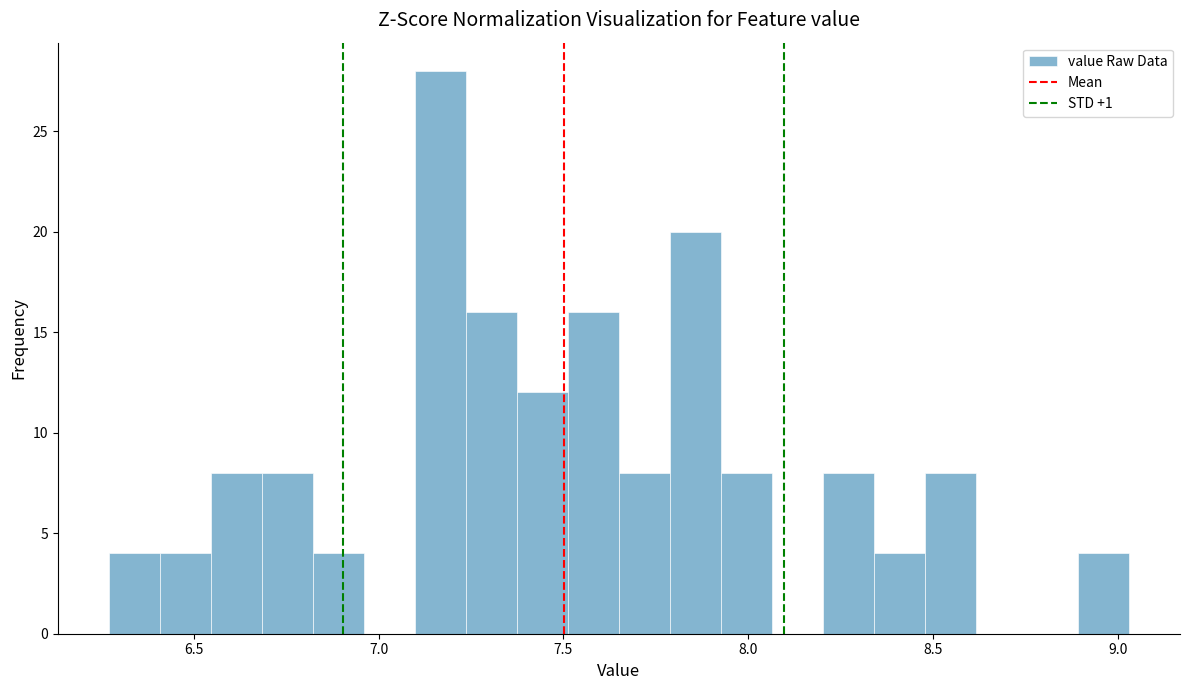

Around what value on the x-axis is the tallest bar? Give the approximate position of its centre, as read against the axis.

7.15